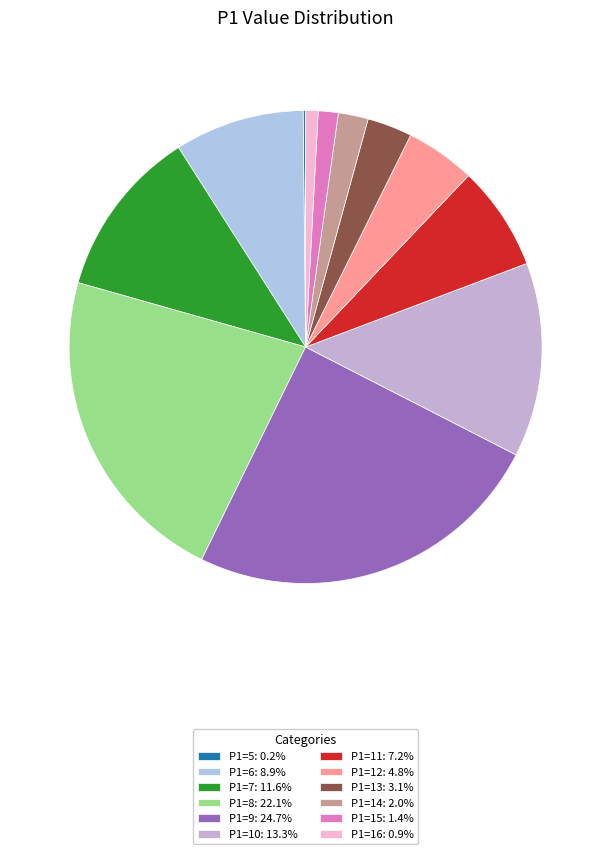

To the nearest percent, what is the difference between the P1=8 and P1=16 slice percentages?

21%